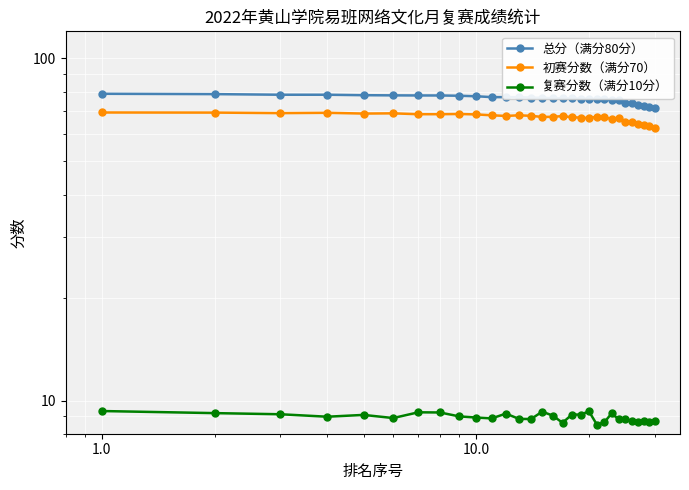

True or false: 初赛分数（满分70） and 复赛分数（满分10分） cross at least once.

False